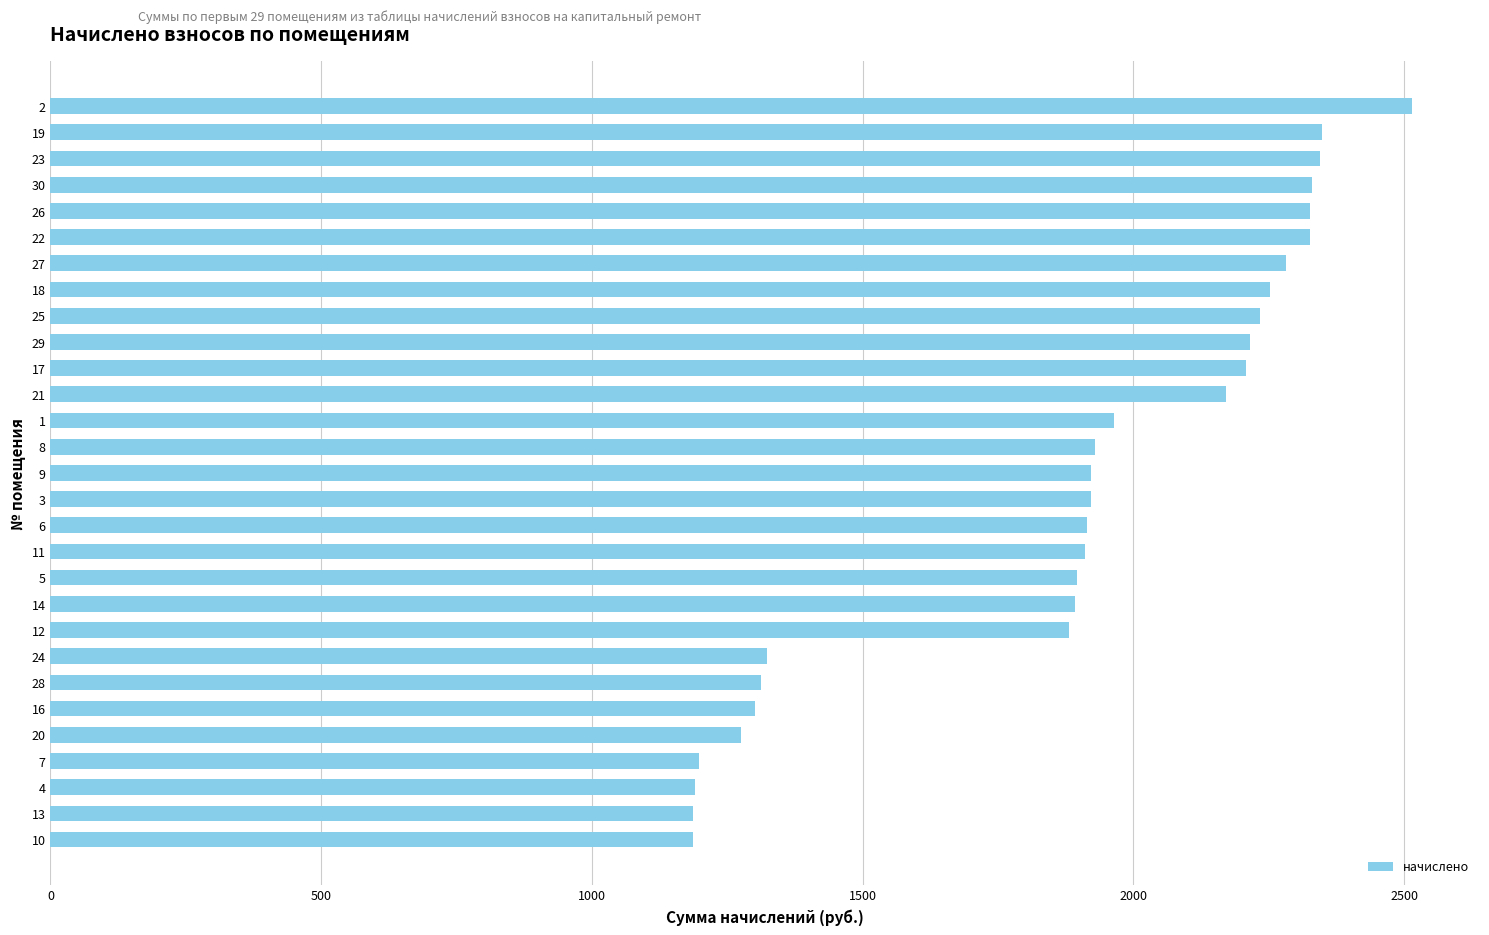

Approximately how many times larger is the value at 13 compared to 25?

0.5